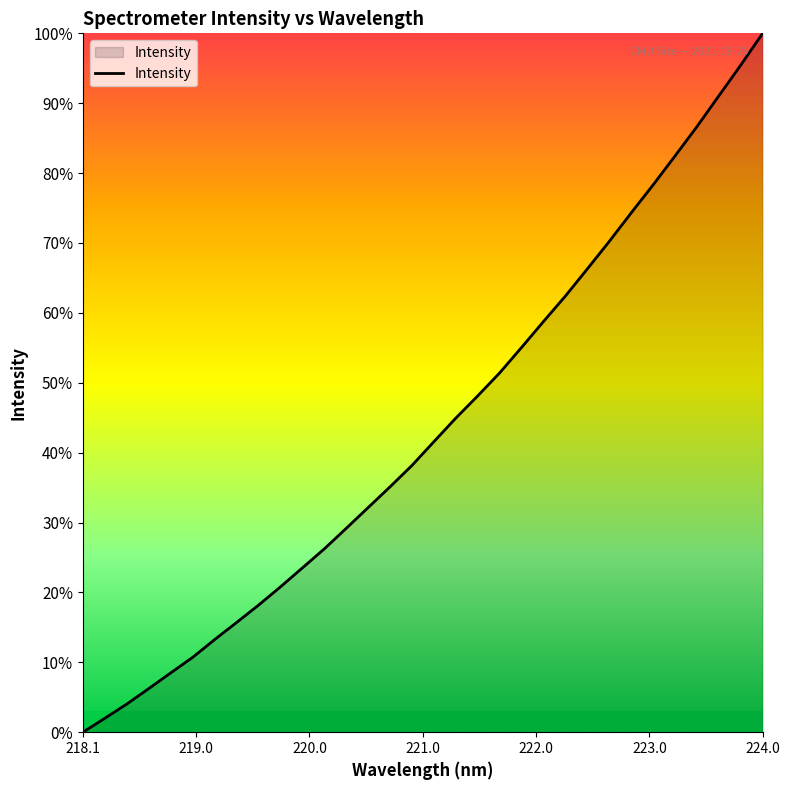

What is the greatest value displayed?

100.0